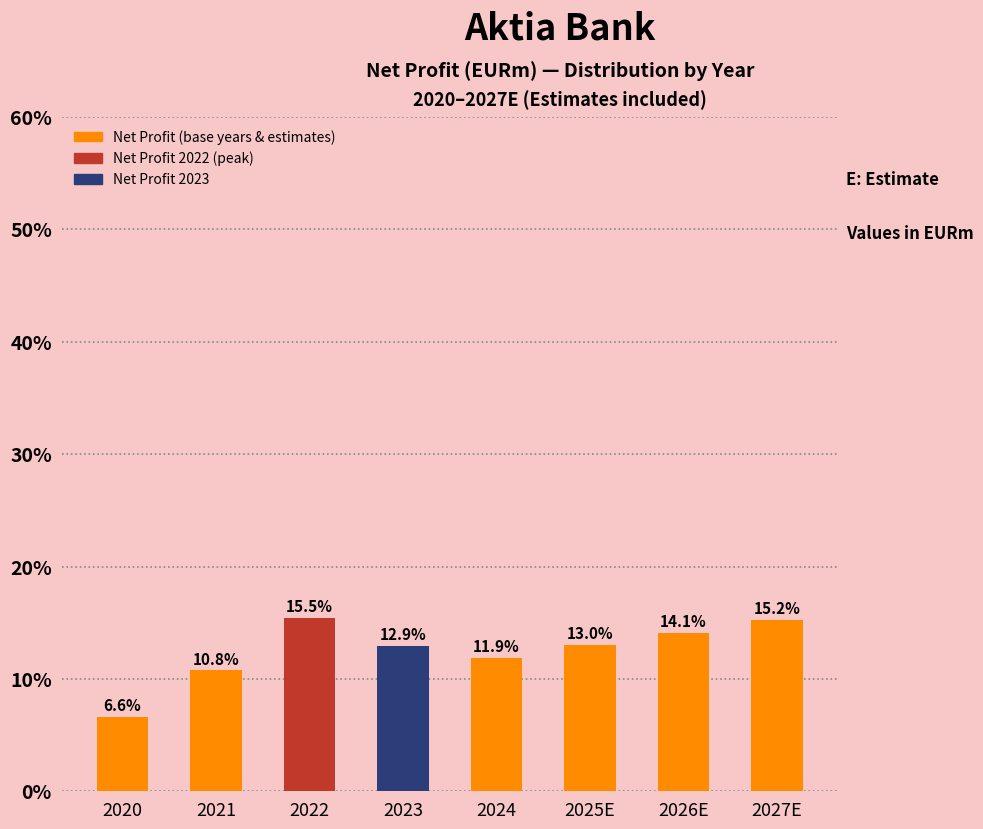

True or false: the data shows 12.9 at 2023.

True